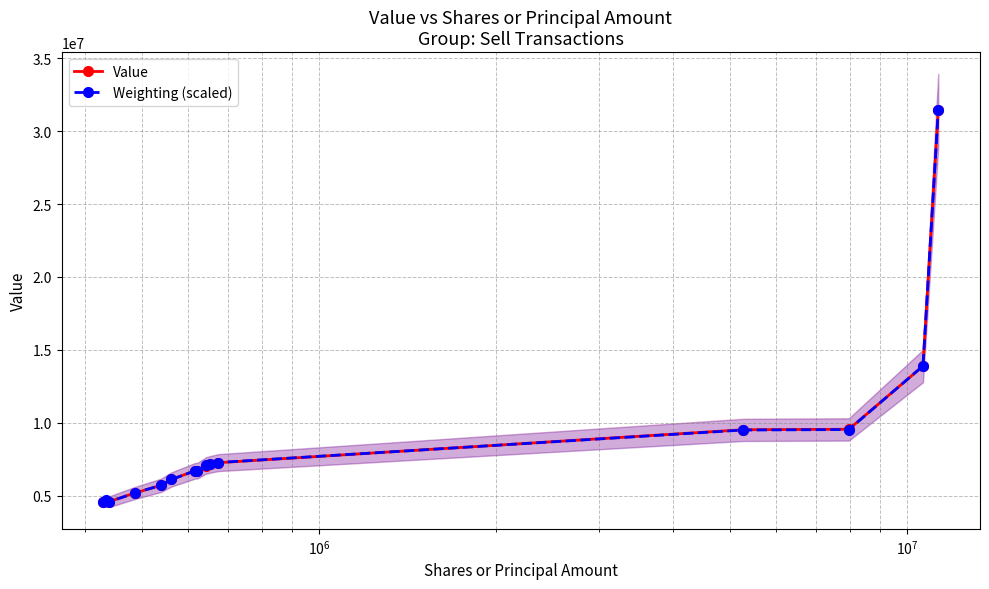

What are all the series names shown in the legend?

Value, Weighting (scaled)